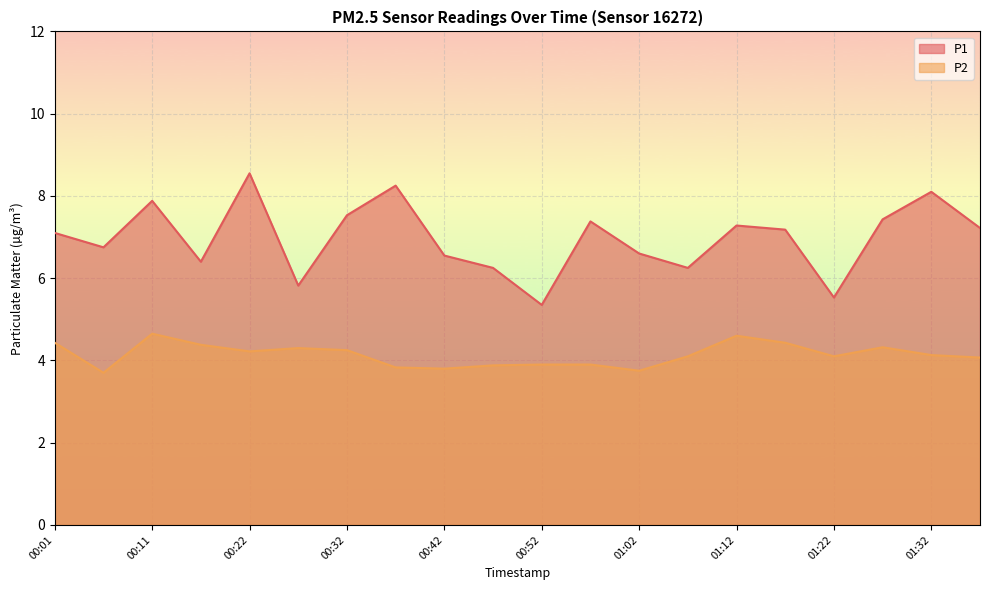

What is the label of the 20th point from the right?

00:01